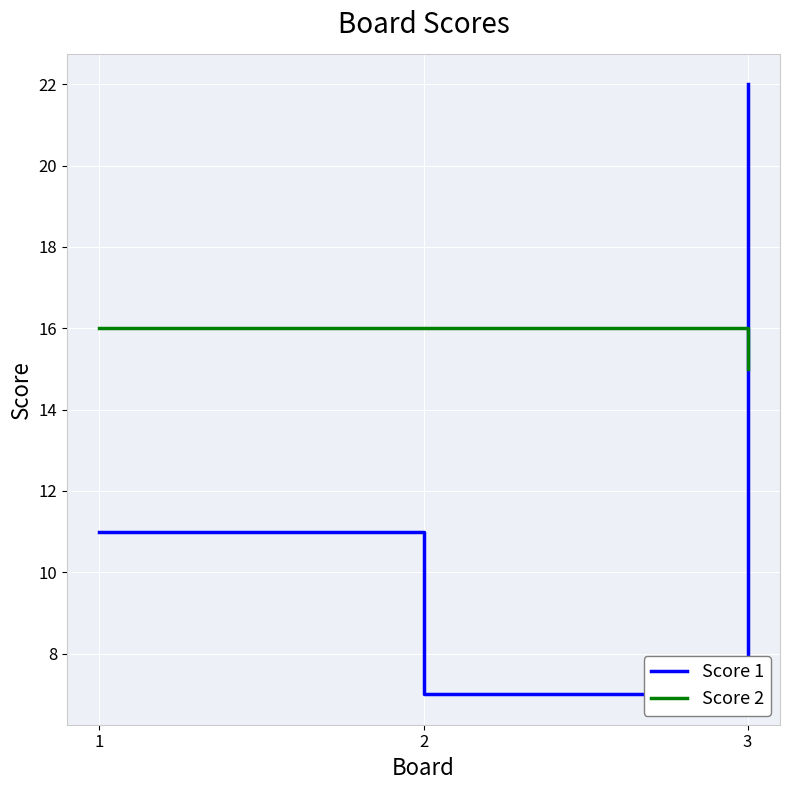

At how many categories does at least one series exceed 18?

1